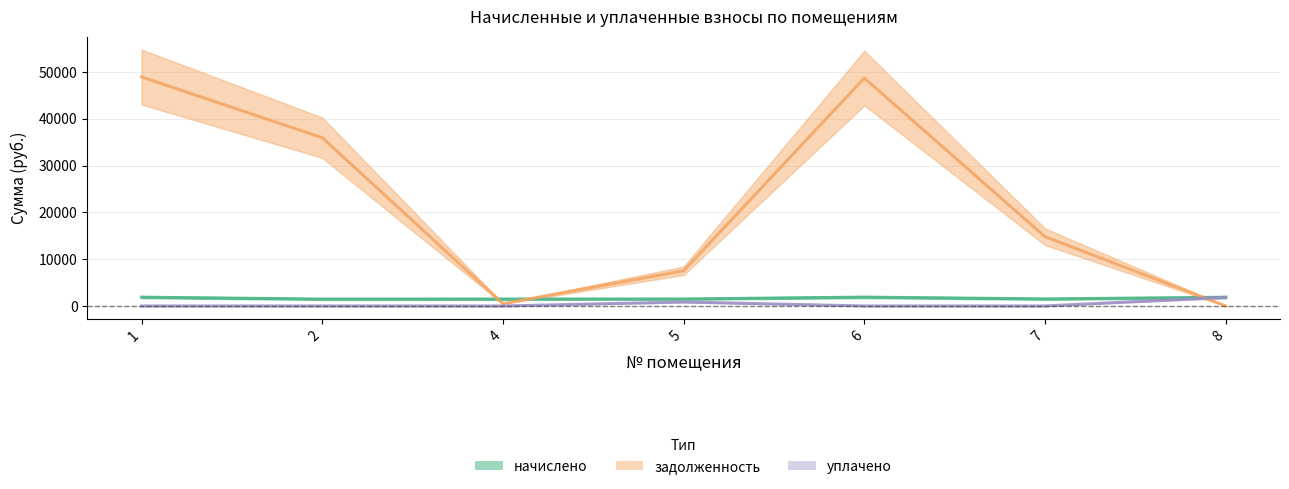

Which series has the largest total across all categories?

задолженность